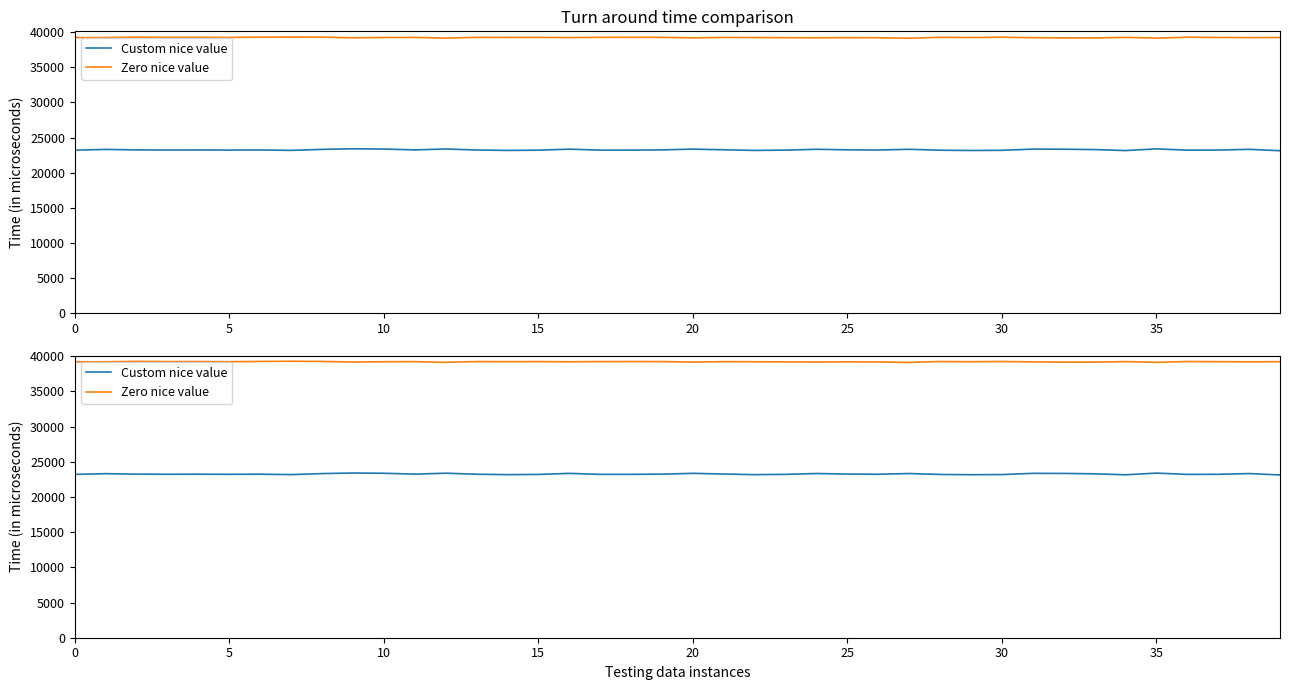

List the series in order of their peak value, highest first.

Zero nice value, Custom nice value